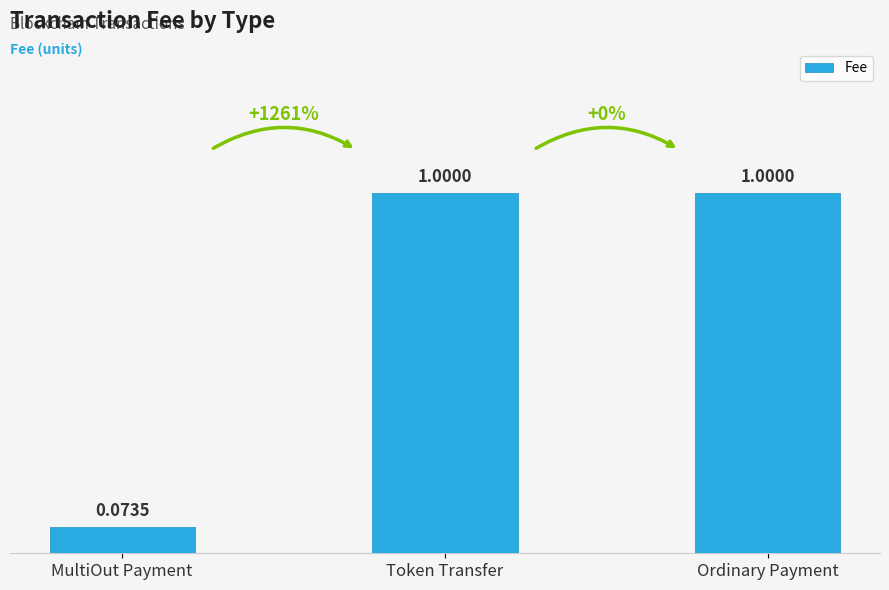

What is the sum of all values?

2.1